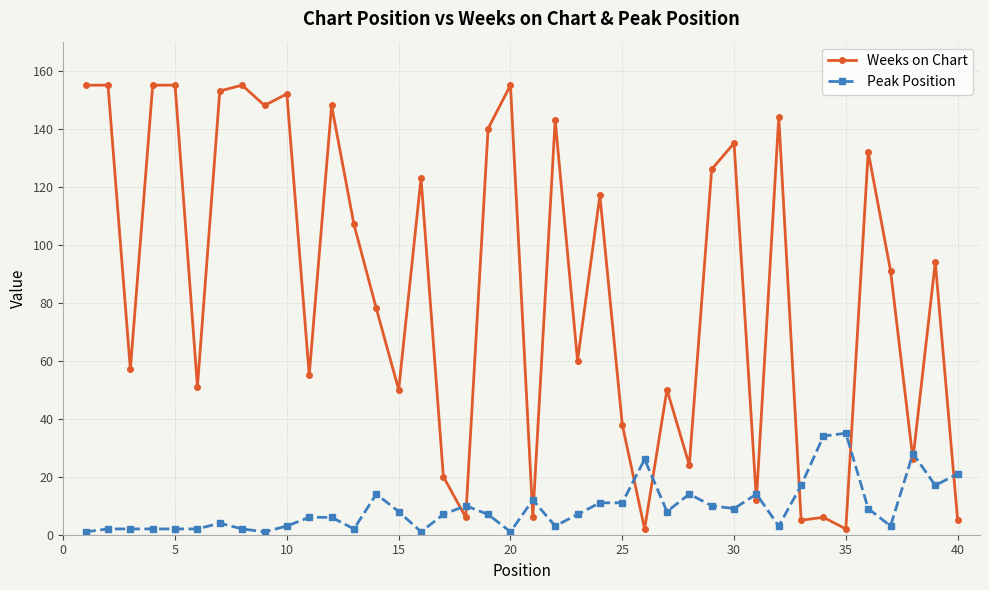

What is the smallest value displayed?

1